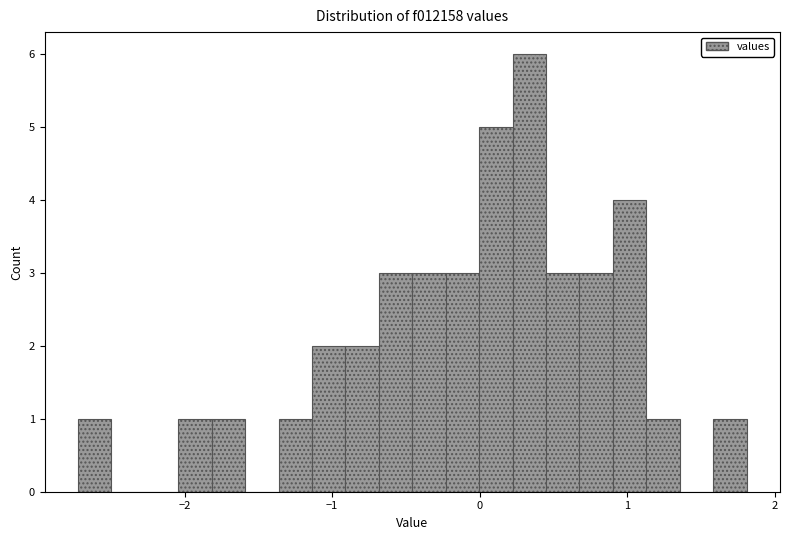

Read against the x-axis, roughly where is the centre of the tallest bar?

0.3